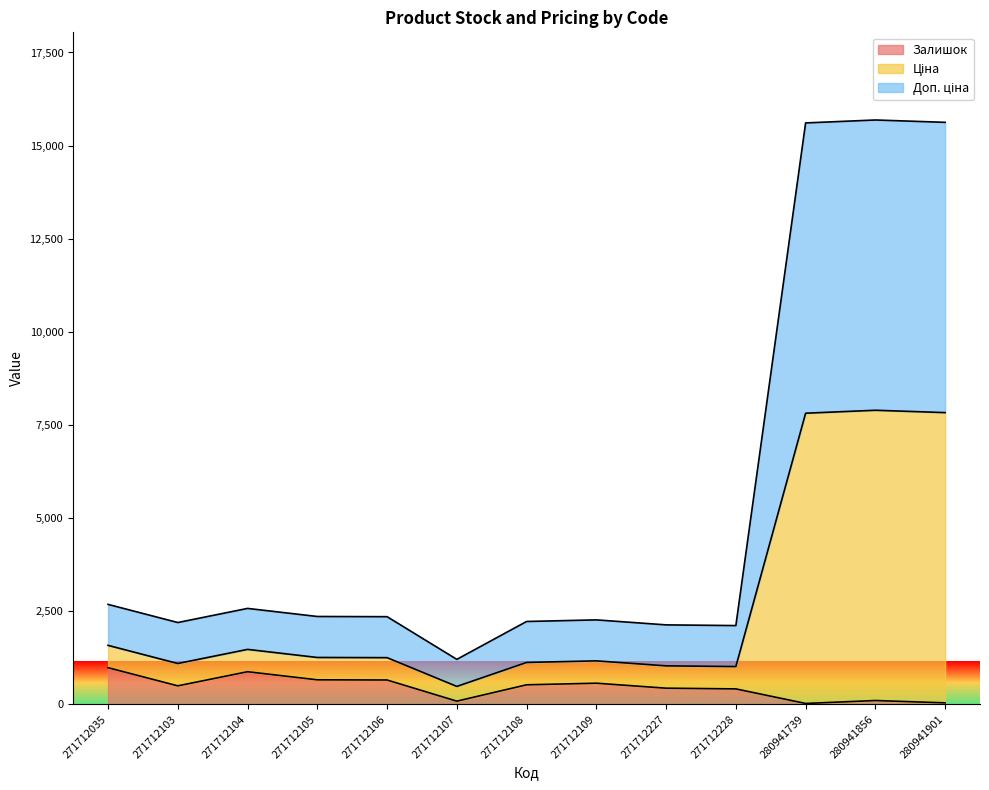

What is the sum of the Залишок values at 271712104 and 271712109?

1442.0